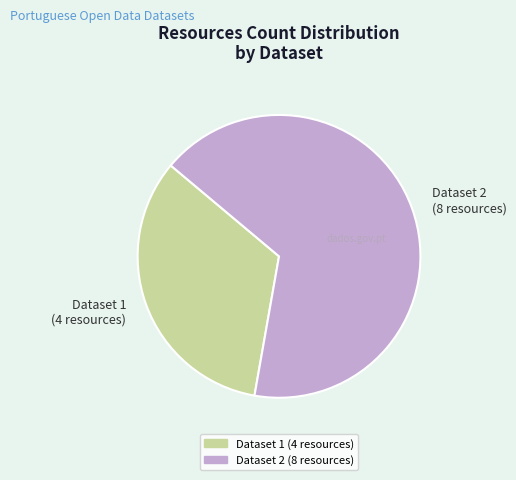

Combined, do Dataset 1 (4 resources) and Dataset 2 (8 resources) account for over 50%?

Yes